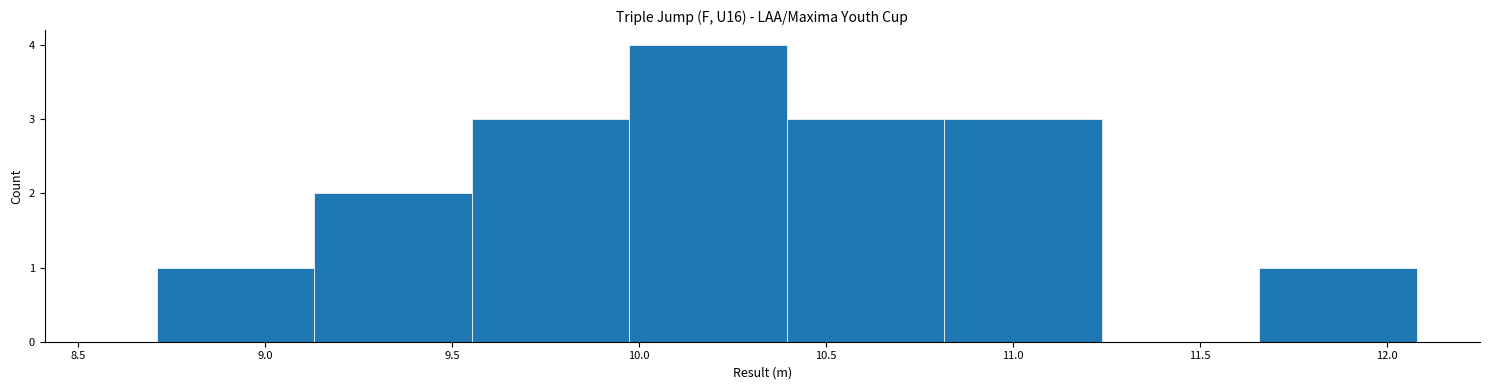

Reading left to right, transcribe this chart: for each bar, give the range it covers on the x-axis and its height. Neither the bar edges nor the heights are printed on the chart, so give them approximately, as read against the axes.

8.70 to 9.15: 1
9.15 to 9.55: 2
9.55 to 9.95: 3
9.95 to 10.40: 4
10.40 to 10.80: 3
10.80 to 11.25: 3
11.25 to 11.65: 0
11.65 to 12.10: 1